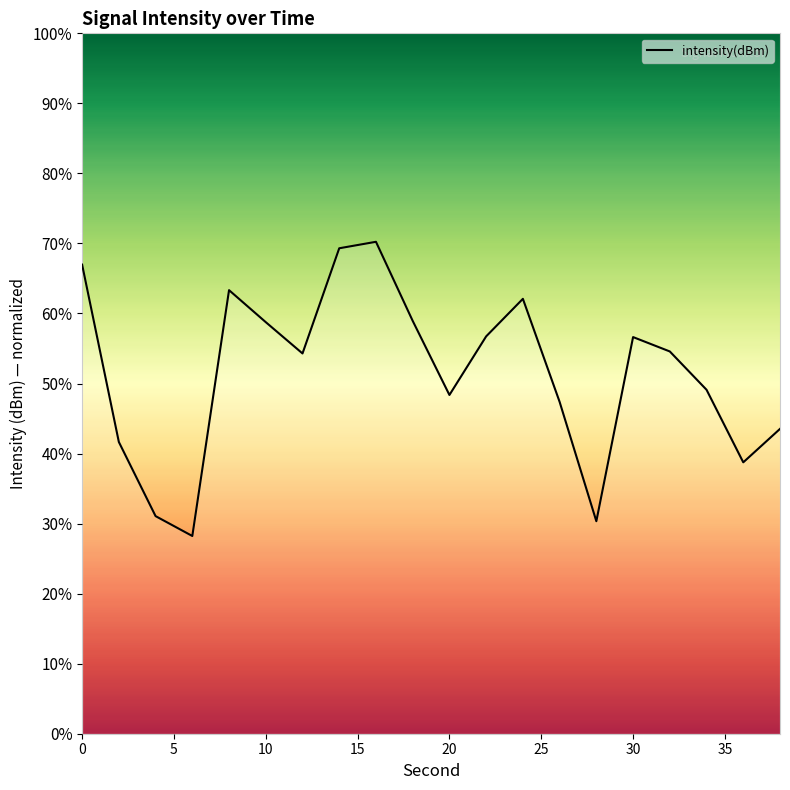

What is the greatest value displayed?

70.2